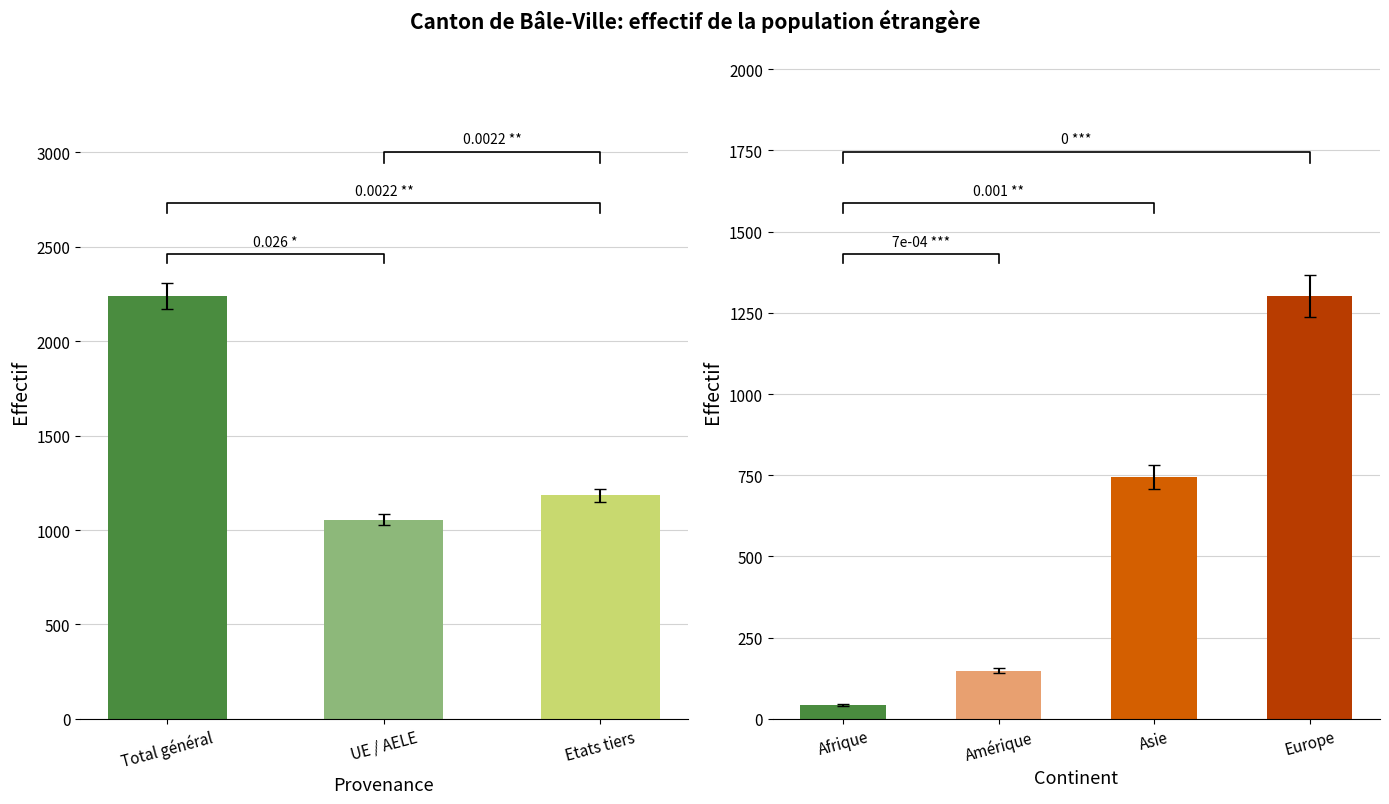

How many data points does each series have?

4